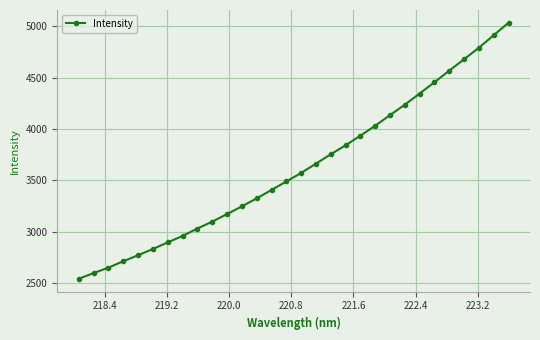

What is the value of the 23rd point from the left?

4236.8